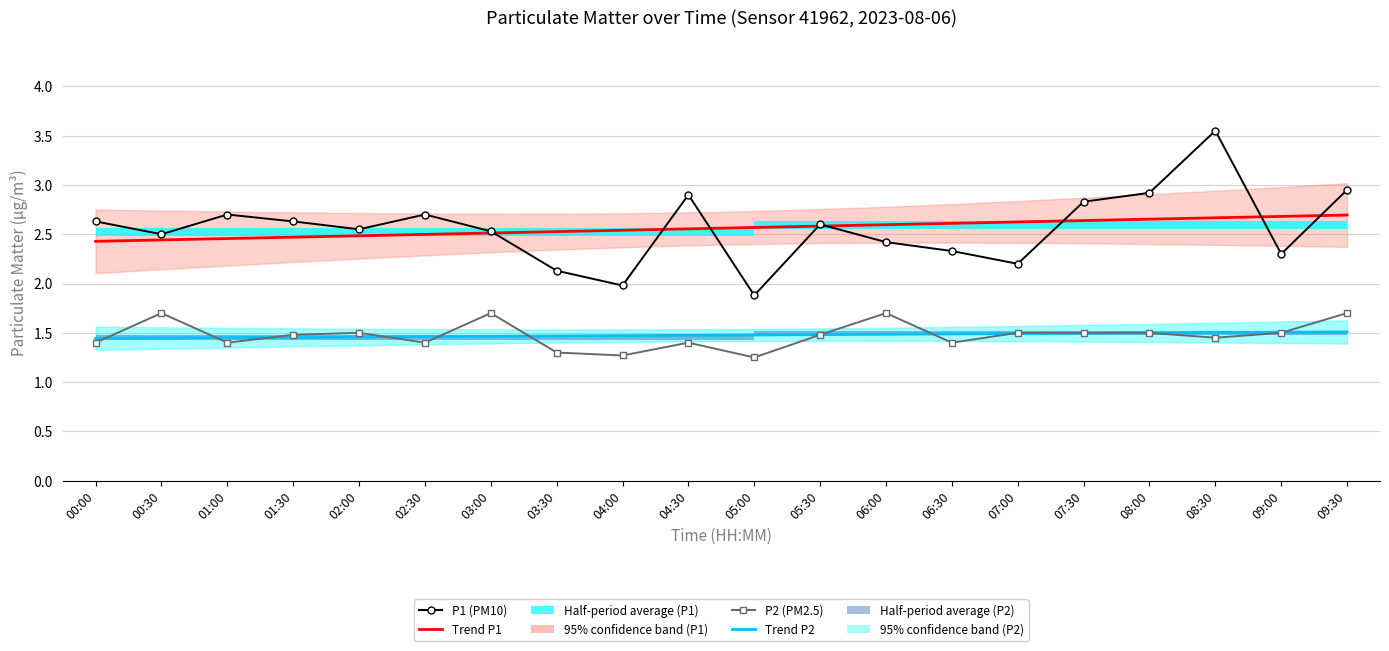

Which series has the widest spread of values?

P1